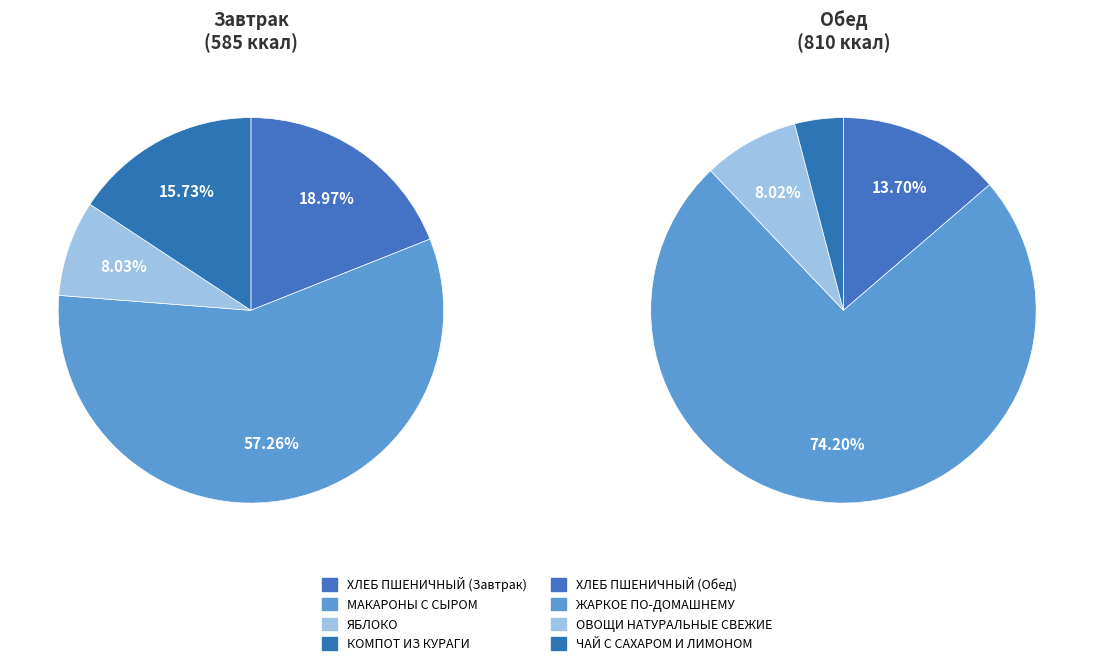

The ЯБЛОКО slice represents 1% of the pie. True or false?

False